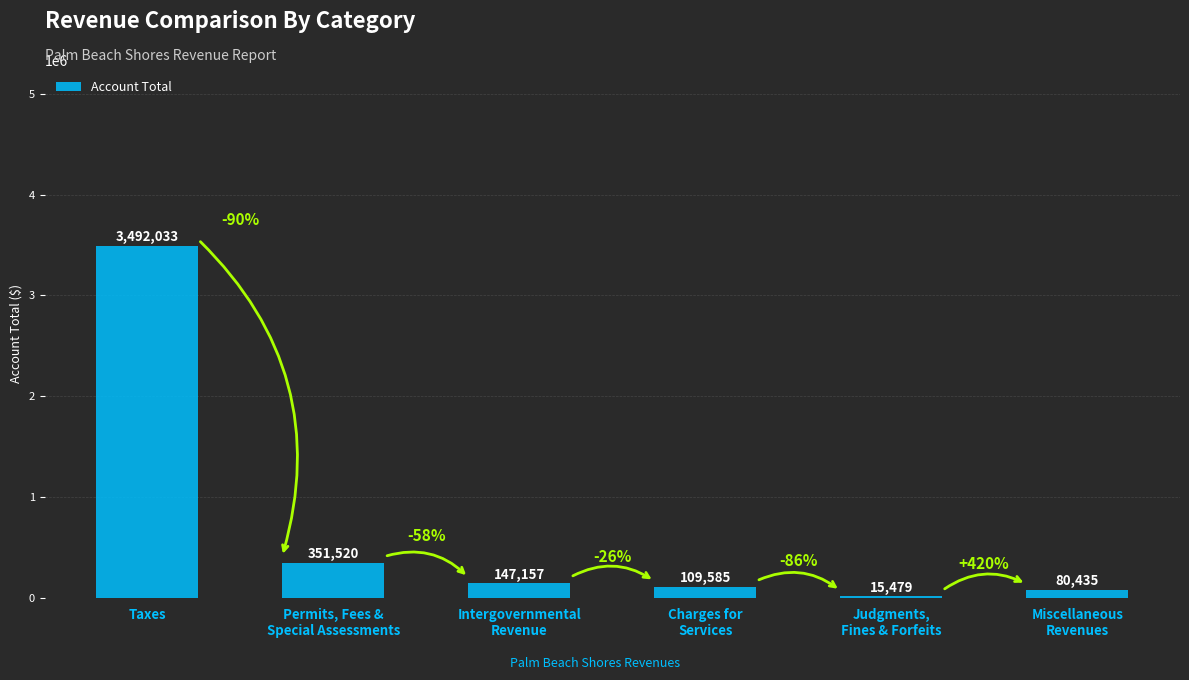

Which category has the highest value across all series?

Taxes